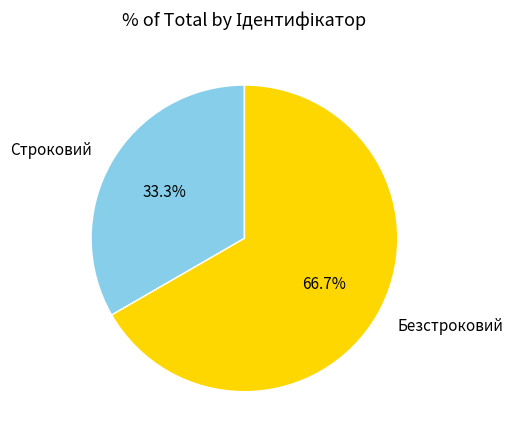

To the nearest percent, what is the combined percentage of Строковий and Безстроковий?

100%